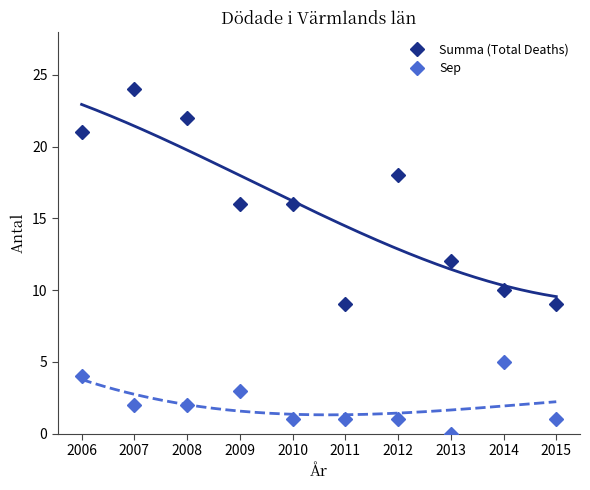

Reading left to right, transcribe all the data shown in this chart.

Summa (Total Deaths): 2006=21	2007=24	2008=22	2009=16	2010=16	2011=9	2012=18	2013=12	2014=10	2015=9
Sep: 2006=4	2007=2	2008=2	2009=3	2010=1	2011=1	2012=1	2013=0	2014=5	2015=1